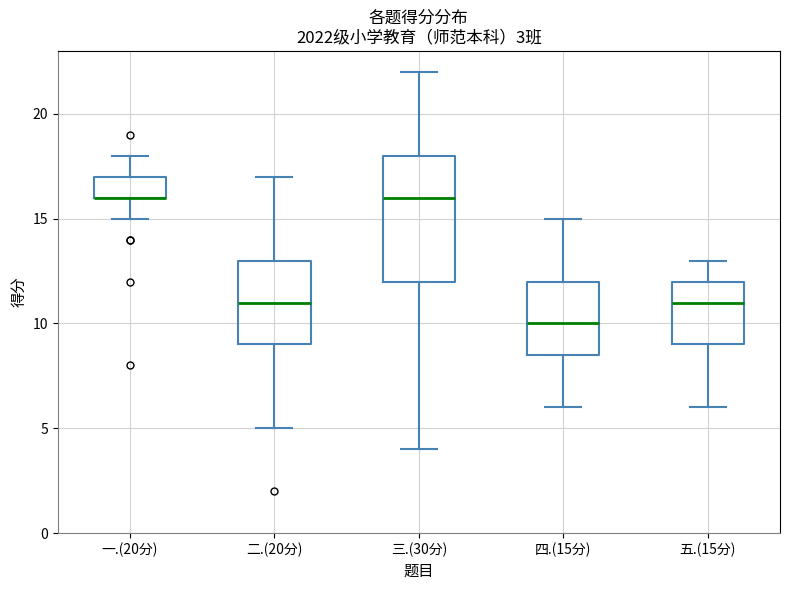

Which box is the tallest, from its lower edge to its upper edge?

三.(30分)